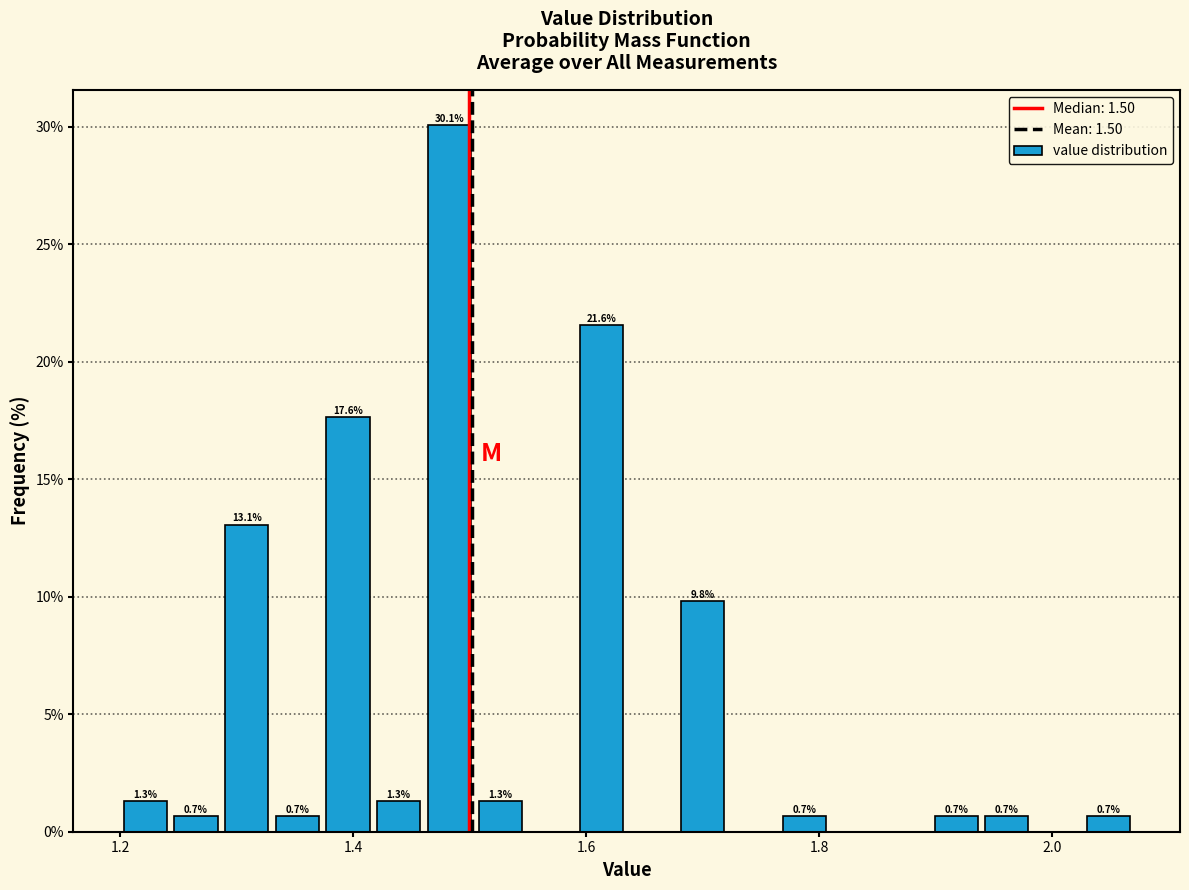

Around what value on the x-axis is the tallest bar? Give the approximate position of its centre, as read against the axis.

1.48